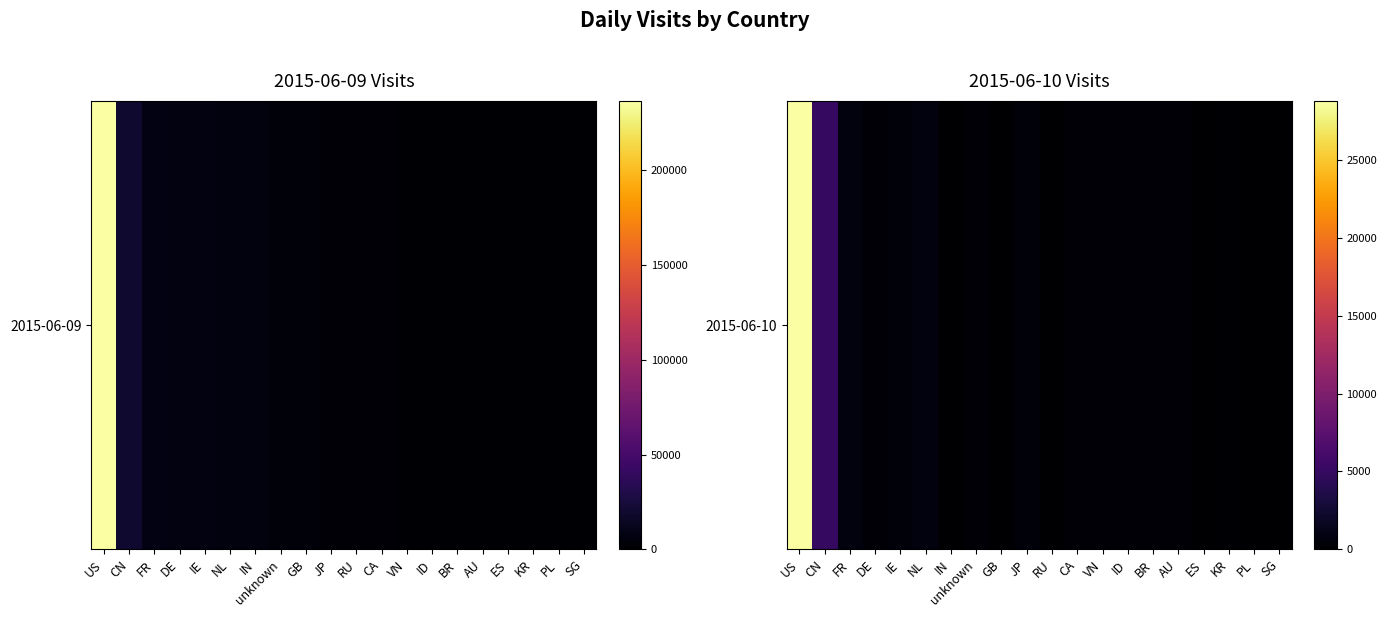

How many distinct data groups are displayed?

1